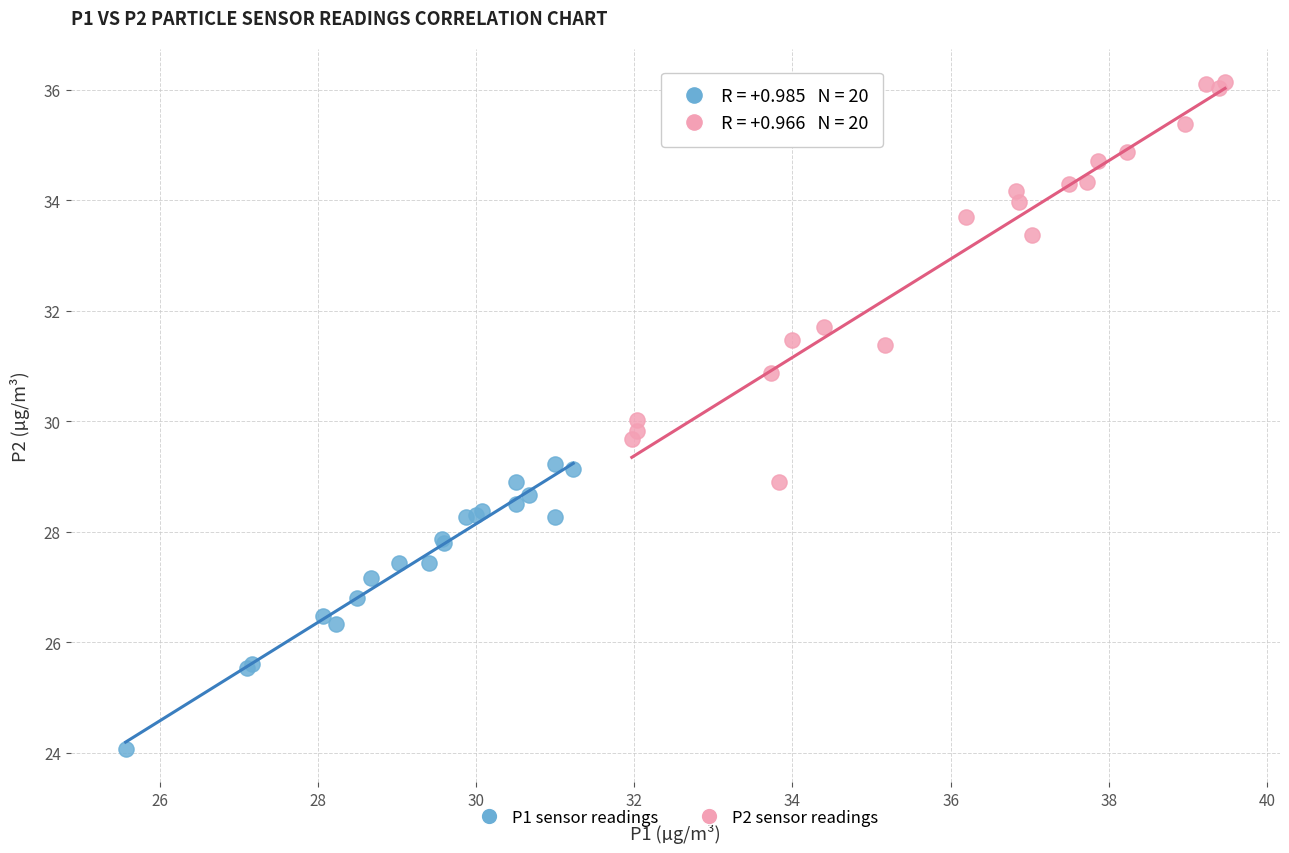

What are all the series names shown in the legend?

P1 sensor readings, P2 sensor readings